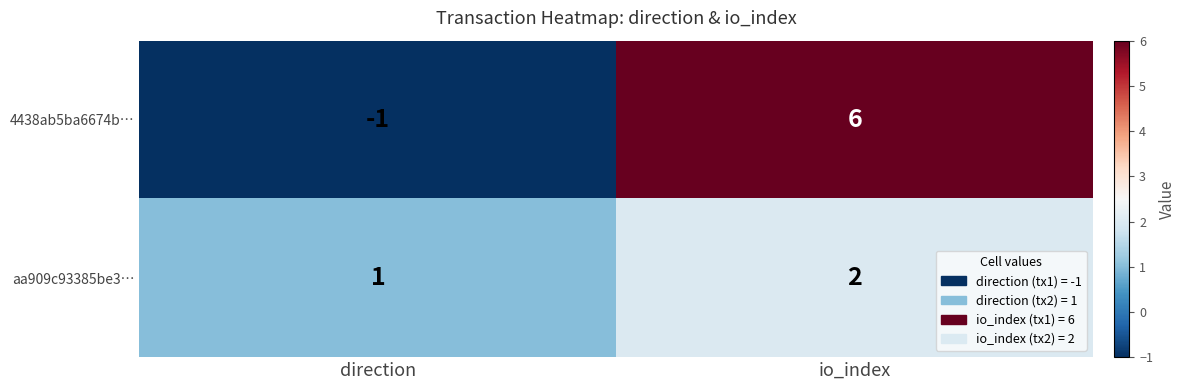

The value of aa909c93385be3… at io_index is 1. True or false?

False